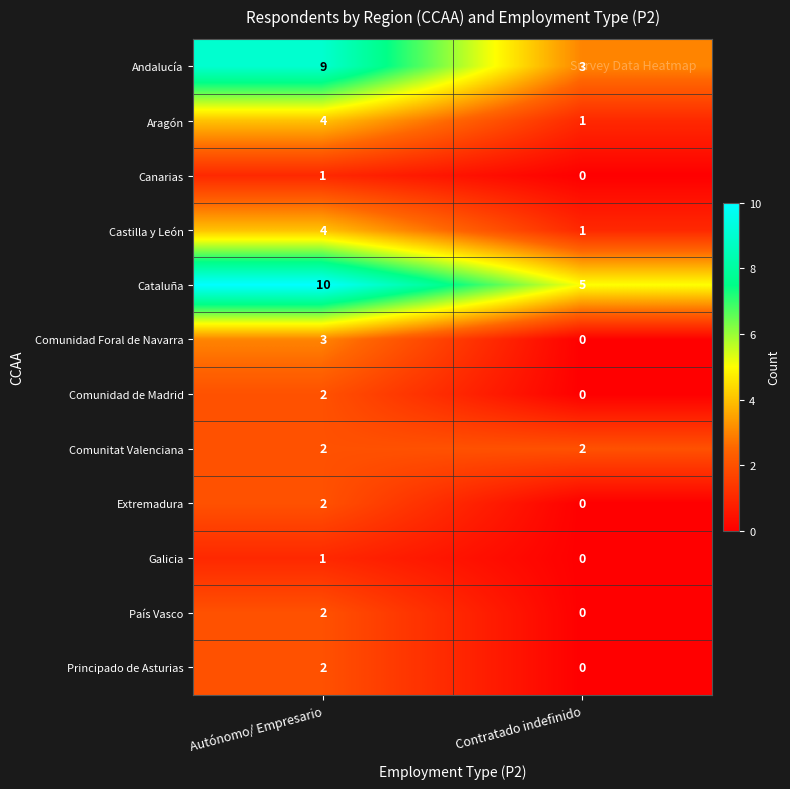

How many distinct data groups are displayed?

12